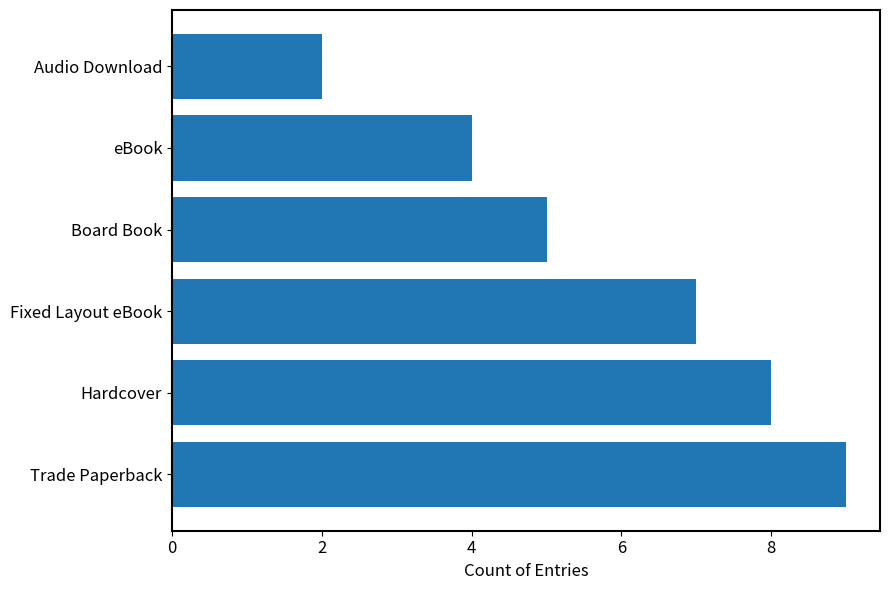

Rank the categories by value from highest to lowest.

Trade Paperback, Hardcover, Fixed Layout eBook, Board Book, eBook, Audio Download